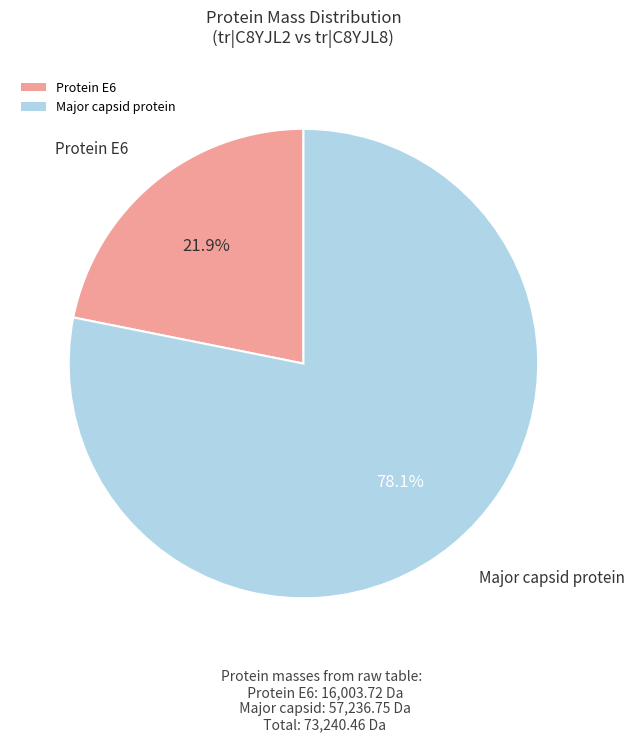

Count the number of slices in the pie.

2